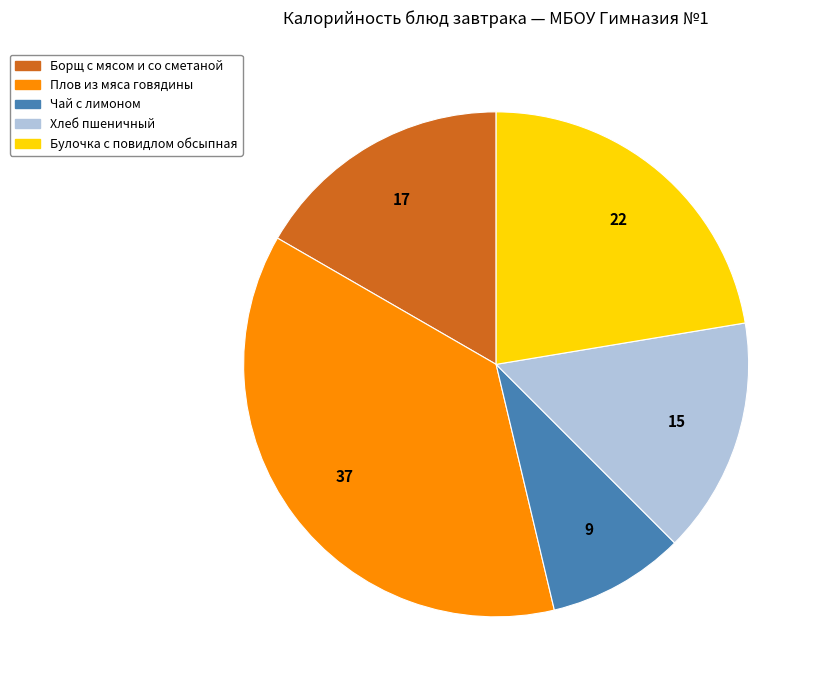

Is there a majority slice in this chart?

No